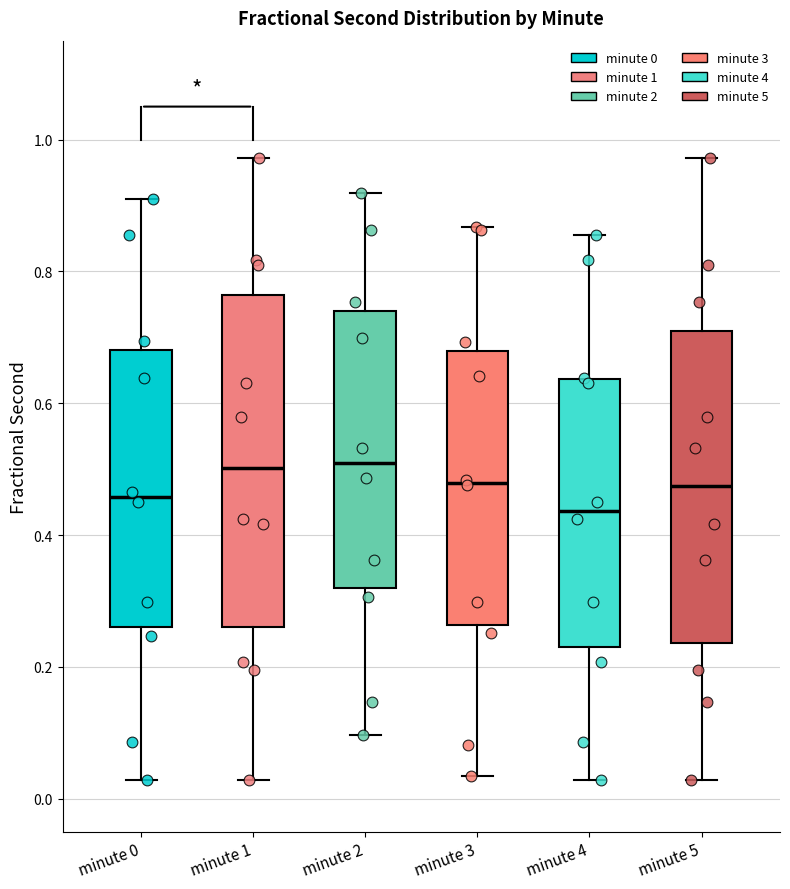

Comparing the boxes themselves (not the whiskers), which one is the tallest?

minute 1